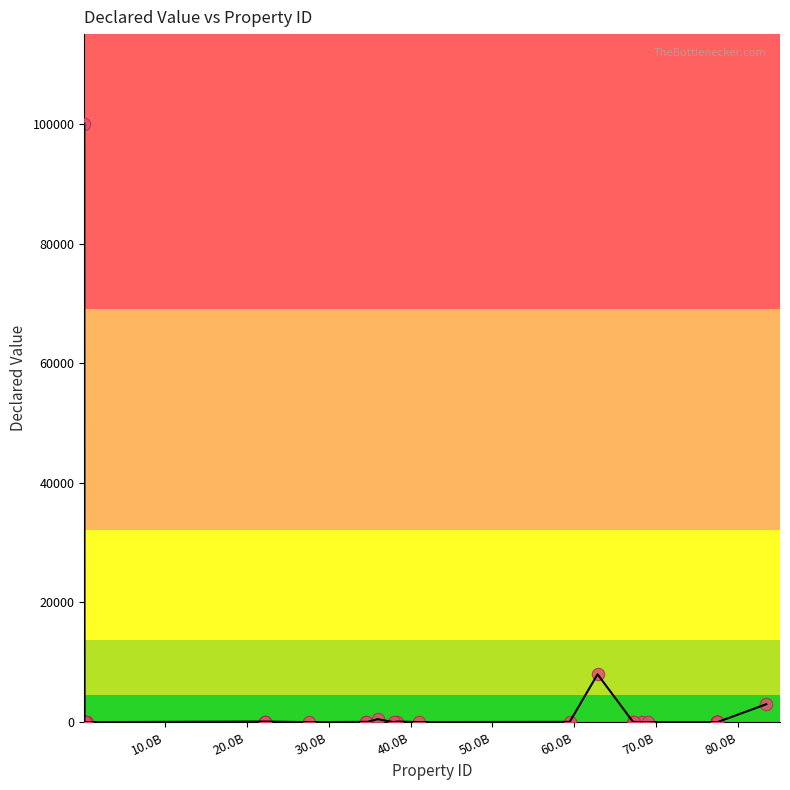

What Y value in the scatter plot is closest to 50000?

8000